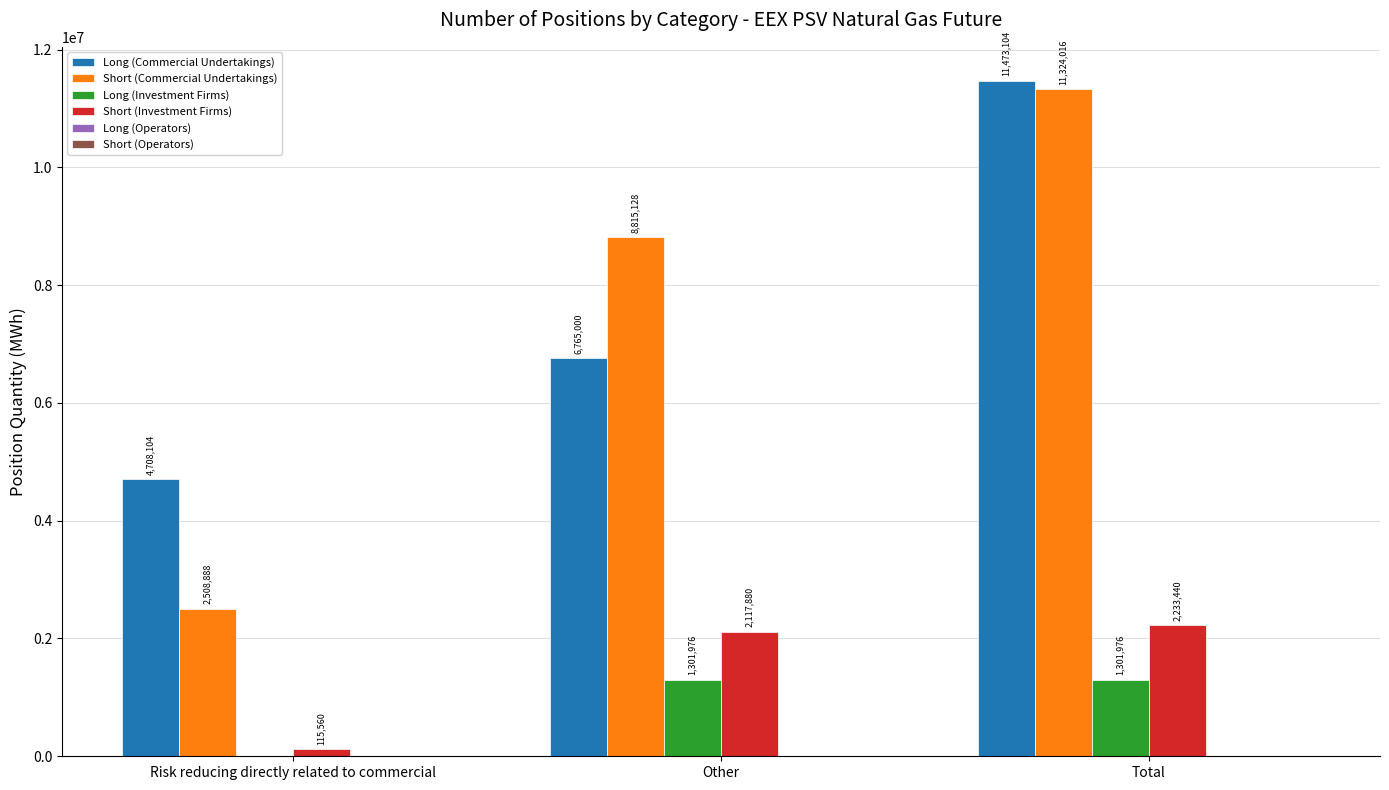

Where is Long (Commercial Undertakings) nearest to the value 8090604?

Other